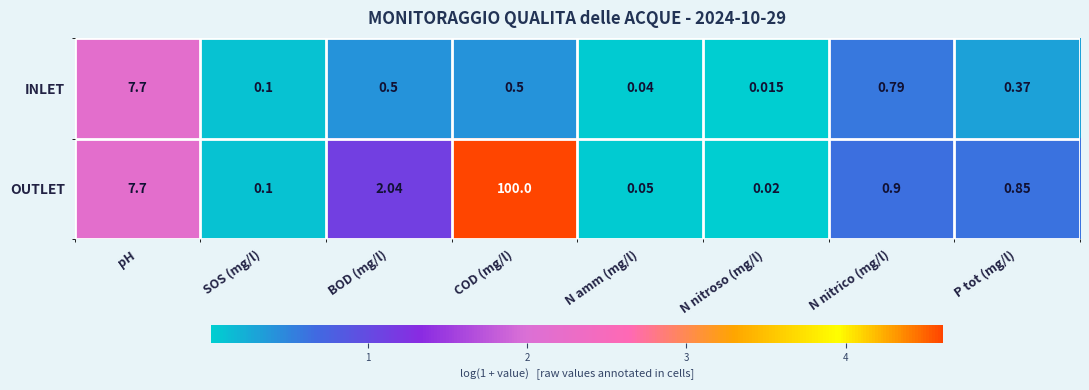

At which category is the sum across all series the highest?

COD (mg/l)